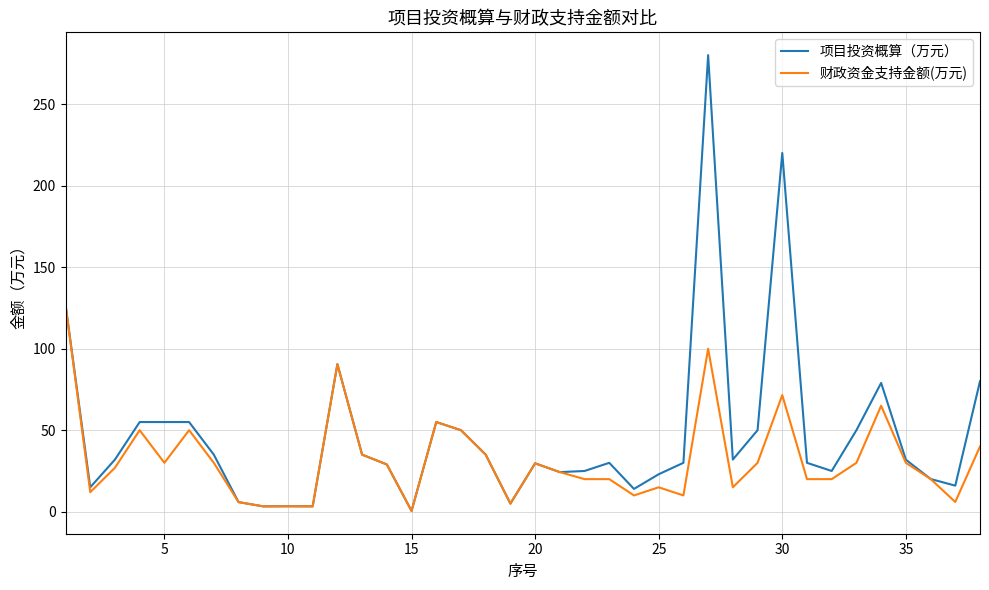

What is the highest value of the 财政资金支持金额(万元) series?

127.0